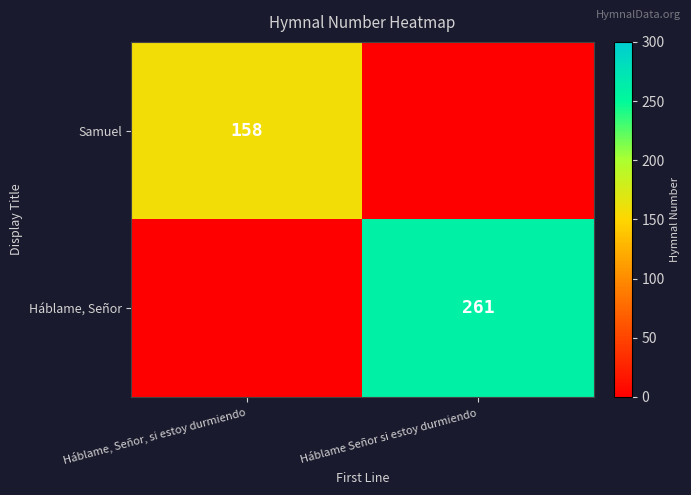

The Samuel series shows 158 at Háblame, Señor, si estoy durmiendo. True or false?

True